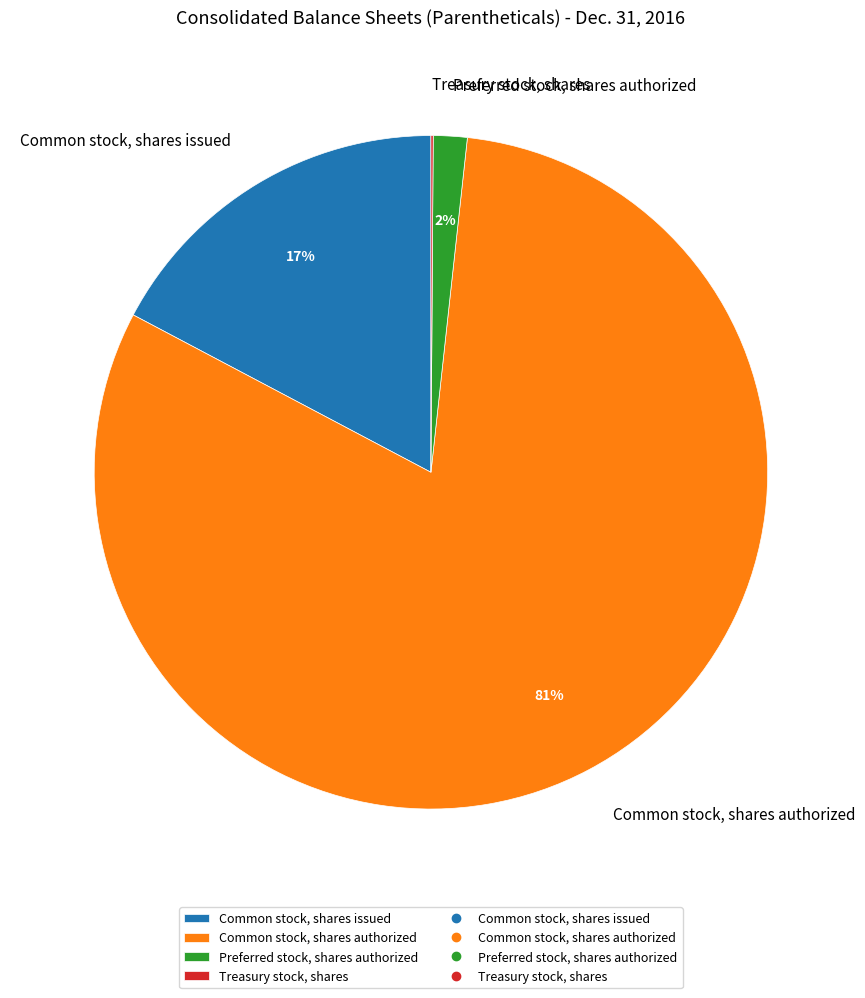

Between Common stock, shares issued and Preferred stock, shares authorized, which is larger?

Common stock, shares issued